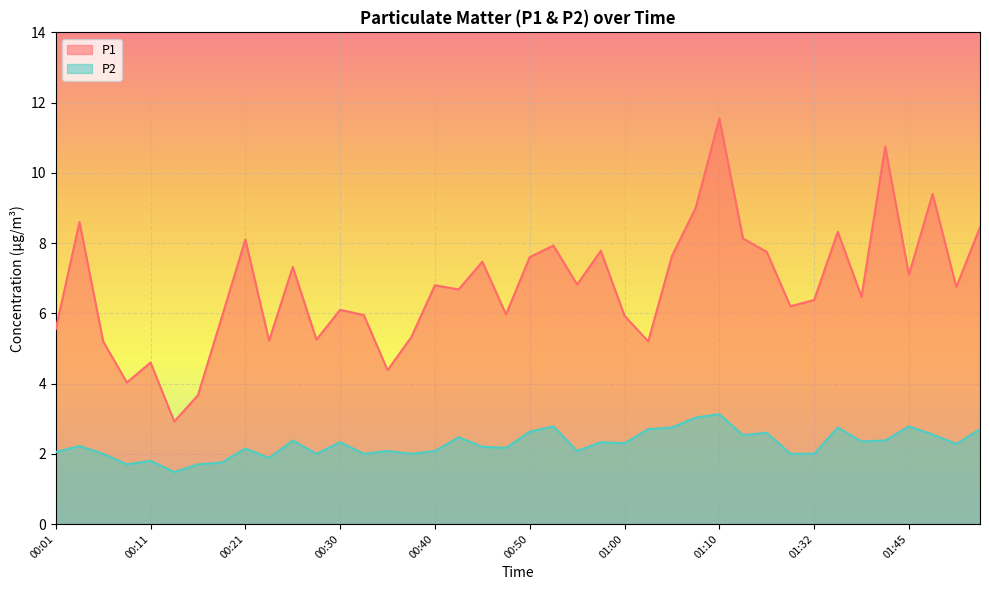

Between 00:18 and 00:26, which is larger?

00:26